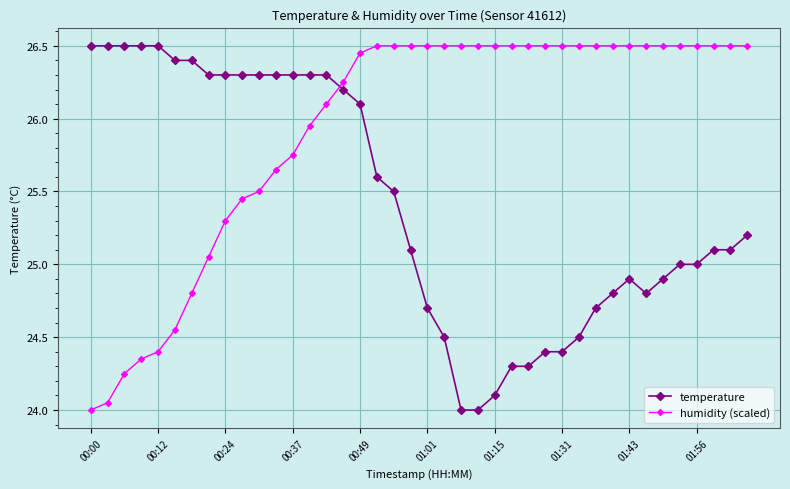

What is the greatest value displayed?

26.5